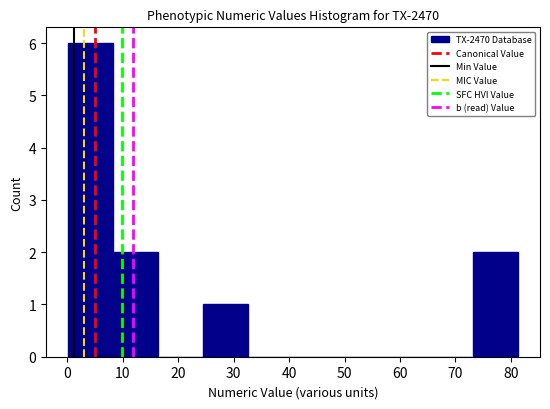

Over which range of the x-axis is the bar tallest?

0.2 to 8.3